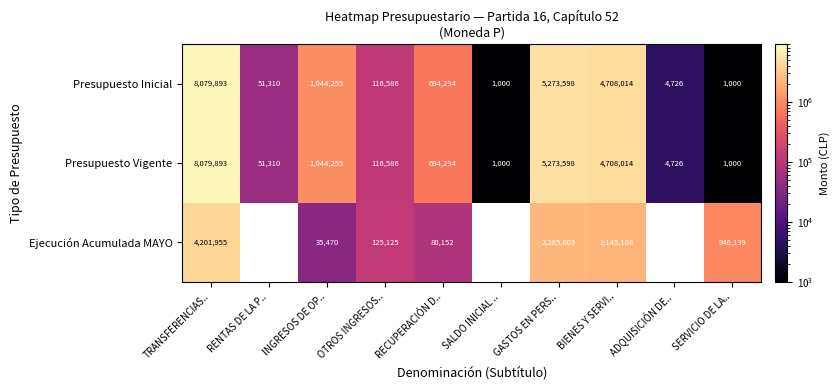

The value of Presupuesto Vigente at GASTOS EN PERS.. is 5273598. True or false?

True